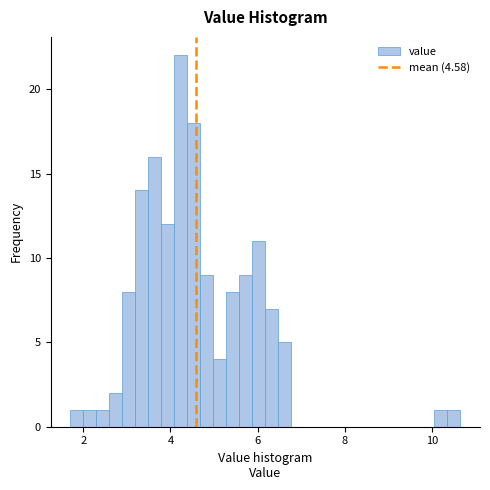

Read against the x-axis, roughly where is the centre of the tallest bar?

4.2